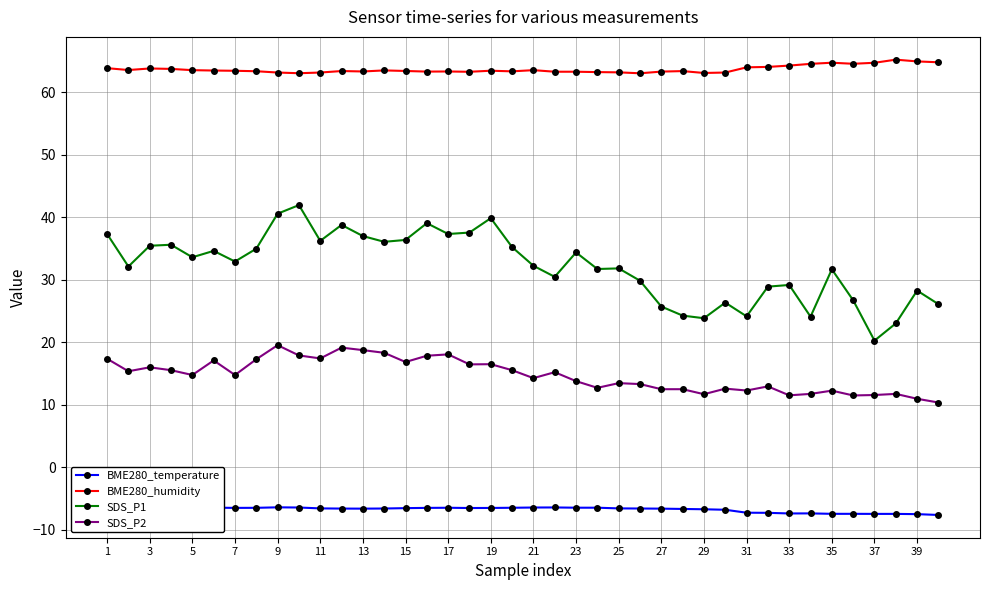

Which series has the largest total across all categories?

BME280_humidity